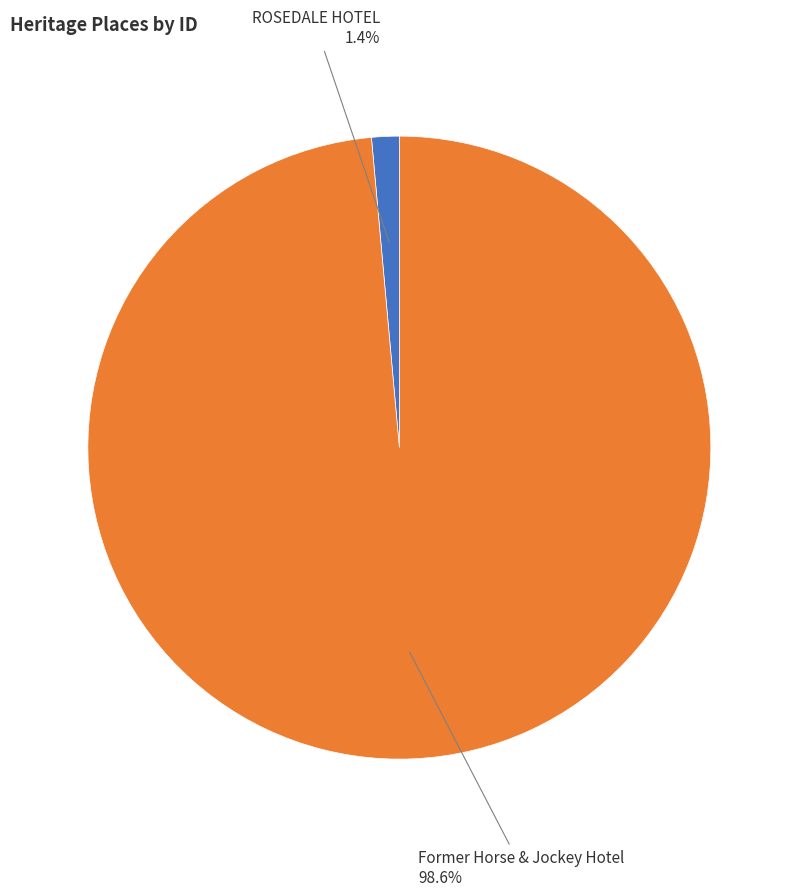

Does any single category account for the majority?

Yes